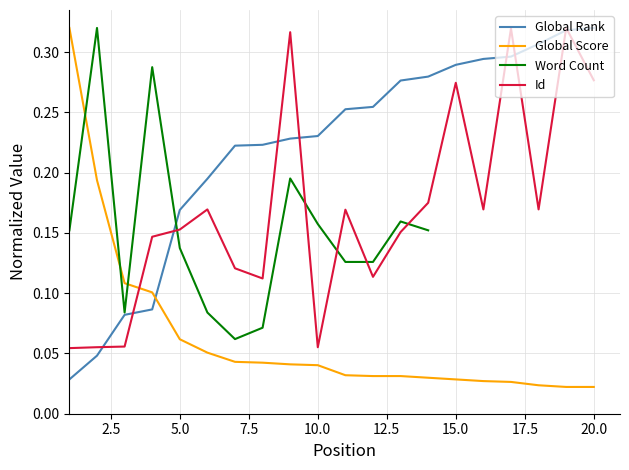

True or false: Id has more than 1 points higher than both neighbors.

True